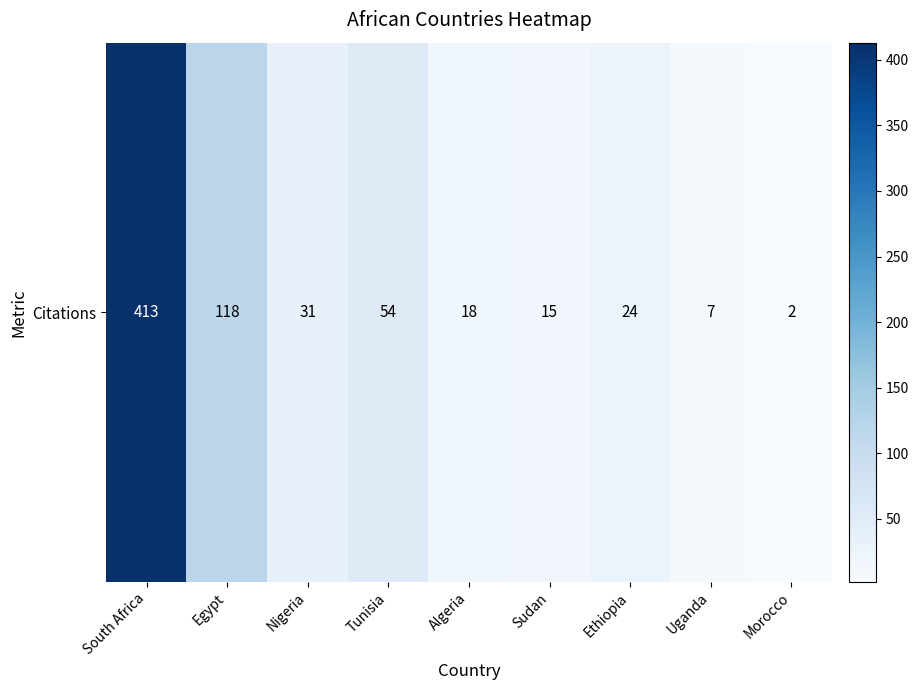

Is it true that the value at Nigeria is 31?

True